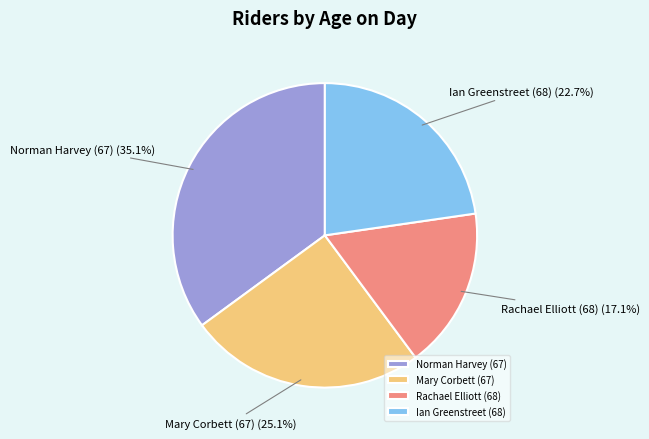

What percentage do Norman Harvey (67) and Mary Corbett (67) together represent?

60.2%